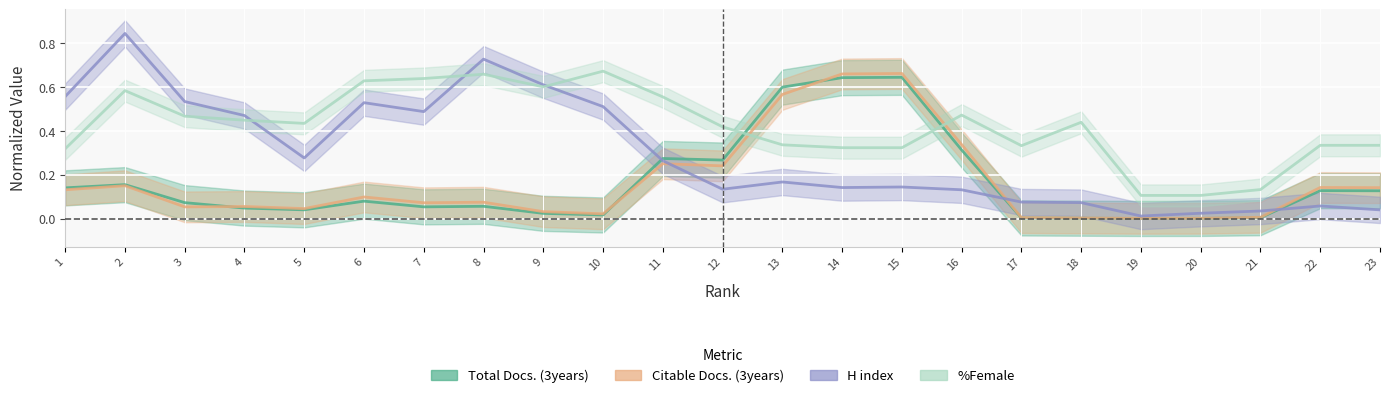

Which series has the widest spread of values?

H index